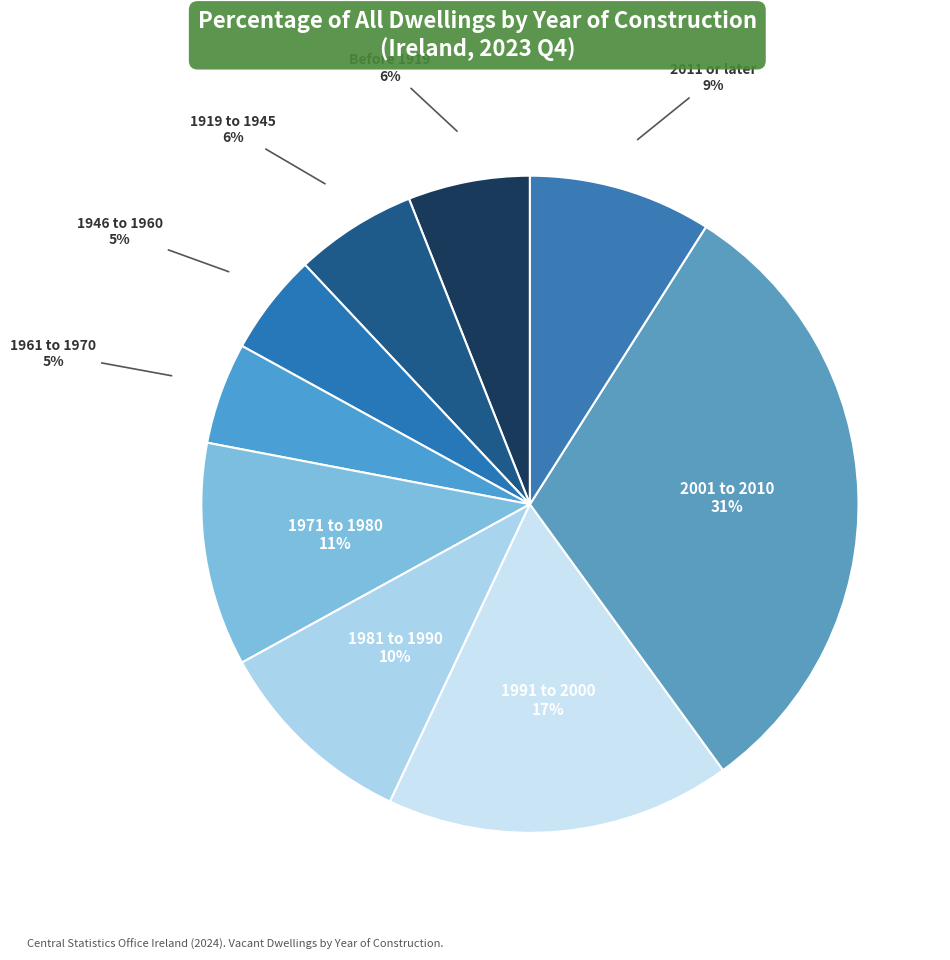

Count the number of slices in the pie.

9